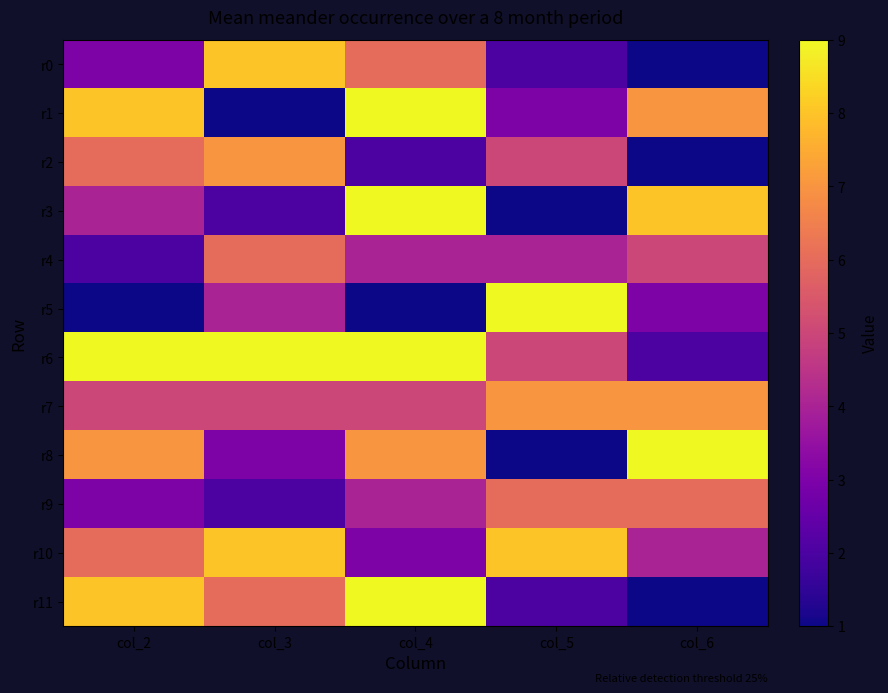

Reading left to right, extract all data points from this chart.

r0: col_2=3	col_3=8	col_4=6	col_5=2	col_6=1
r1: col_2=8	col_3=1	col_4=9	col_5=3	col_6=7
r2: col_2=6	col_3=7	col_4=2	col_5=5	col_6=1
r3: col_2=4	col_3=2	col_4=9	col_5=1	col_6=8
r4: col_2=2	col_3=6	col_4=4	col_5=4	col_6=5
r5: col_2=1	col_3=4	col_4=1	col_5=9	col_6=3
r6: col_2=9	col_3=9	col_4=9	col_5=5	col_6=2
r7: col_2=5	col_3=5	col_4=5	col_5=7	col_6=7
r8: col_2=7	col_3=3	col_4=7	col_5=1	col_6=9
r9: col_2=3	col_3=2	col_4=4	col_5=6	col_6=6
r10: col_2=6	col_3=8	col_4=3	col_5=8	col_6=4
r11: col_2=8	col_3=6	col_4=9	col_5=2	col_6=1